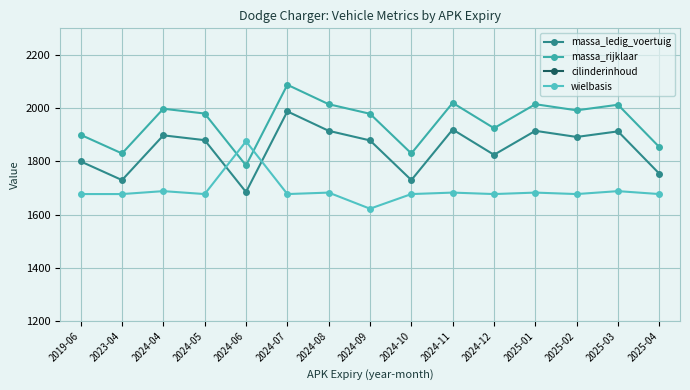

Does the chart display data point markers on the line(s)?

Yes